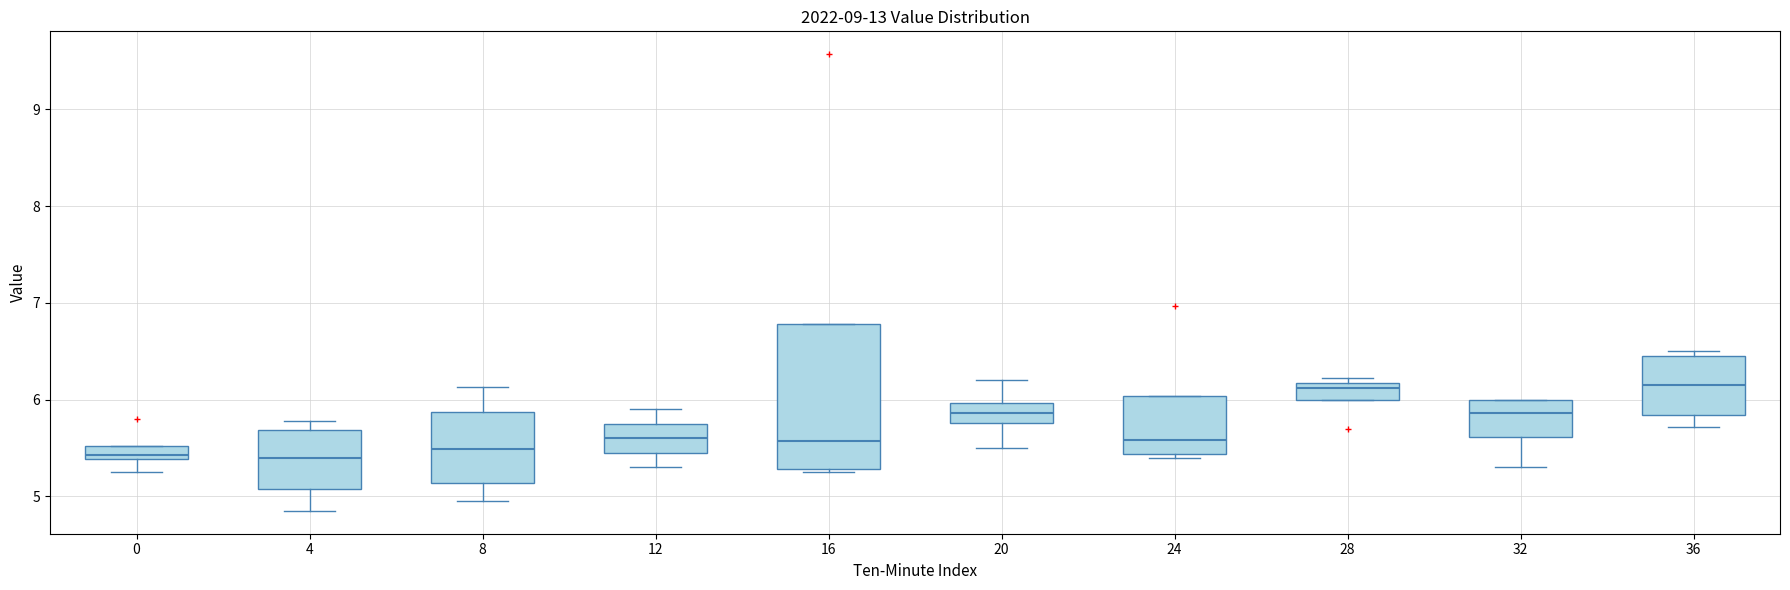

Which box is the tallest, from its lower edge to its upper edge?

16